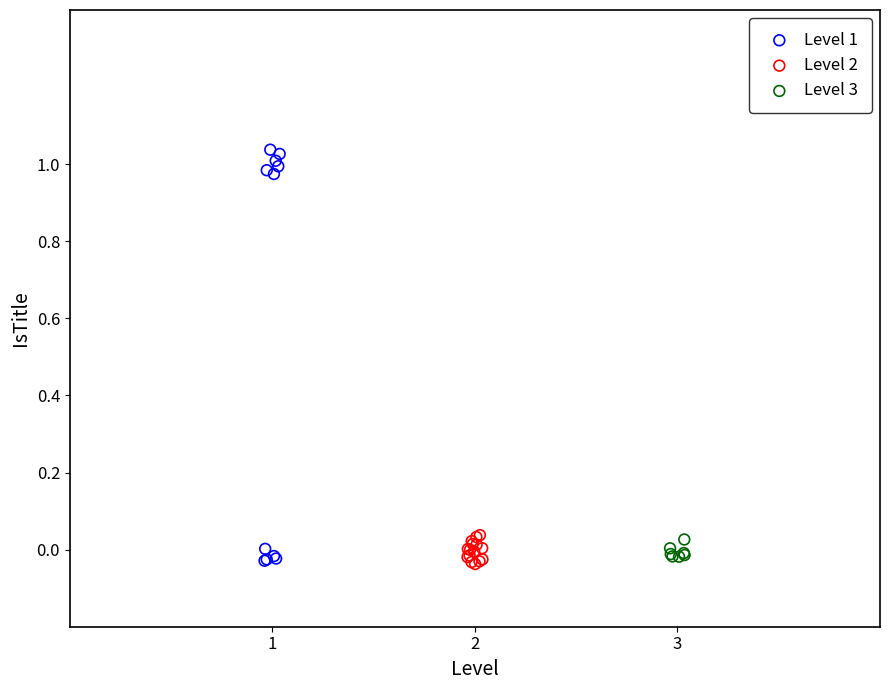

Which series has the widest spread of Y values?

Level 1